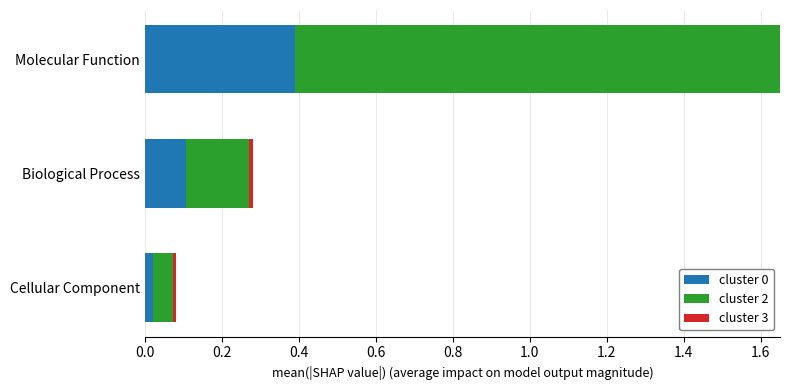

What is the difference between the highest and lowest values at Biological Process?

0.2